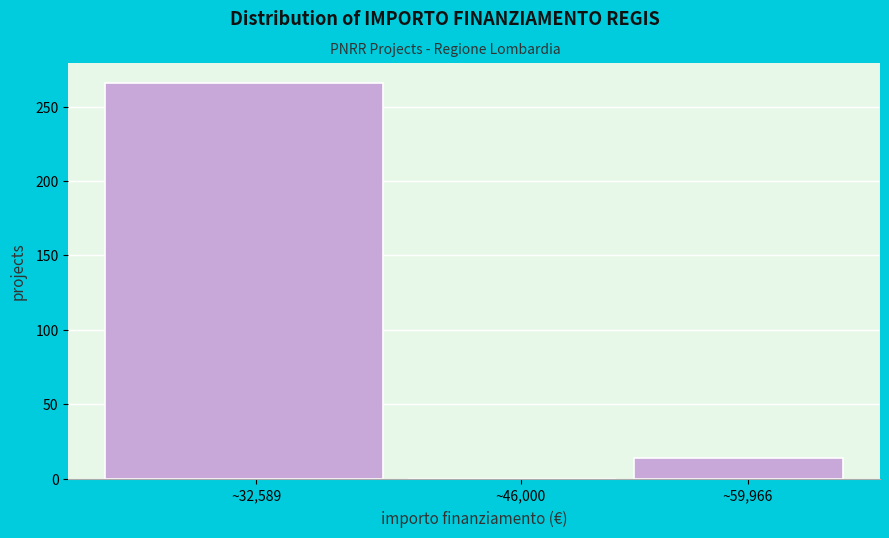

Reading left to right, transcribe all the data shown in this chart.

~32,589=266	~46,000=0	~59,966=14